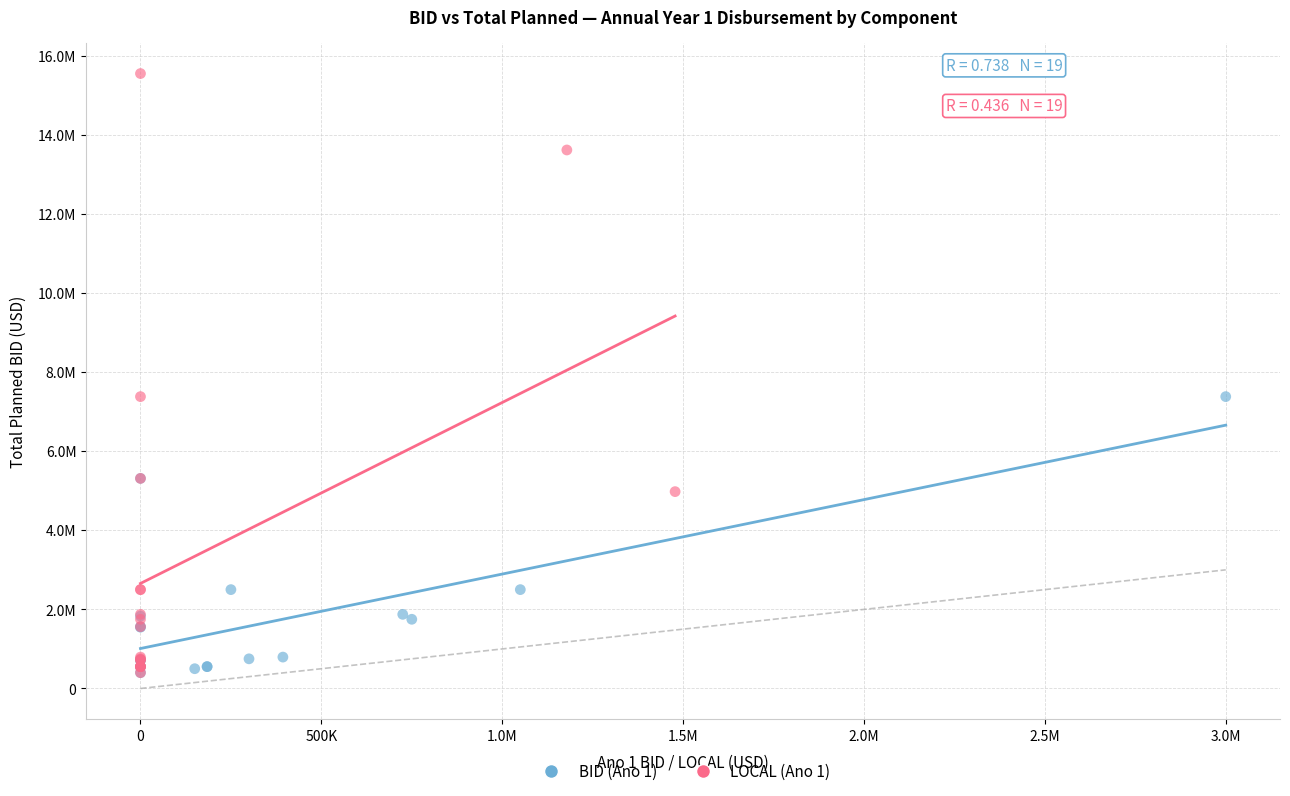

Which series contains the highest Y value?

LOCAL (Ano 1)